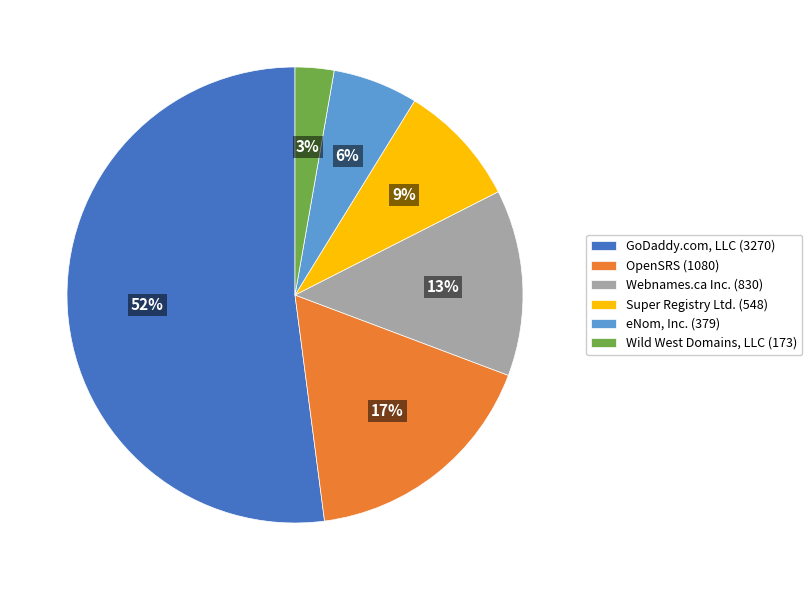

Combined, do OpenSRS (1080) and GoDaddy.com, LLC (3270) account for over 50%?

Yes